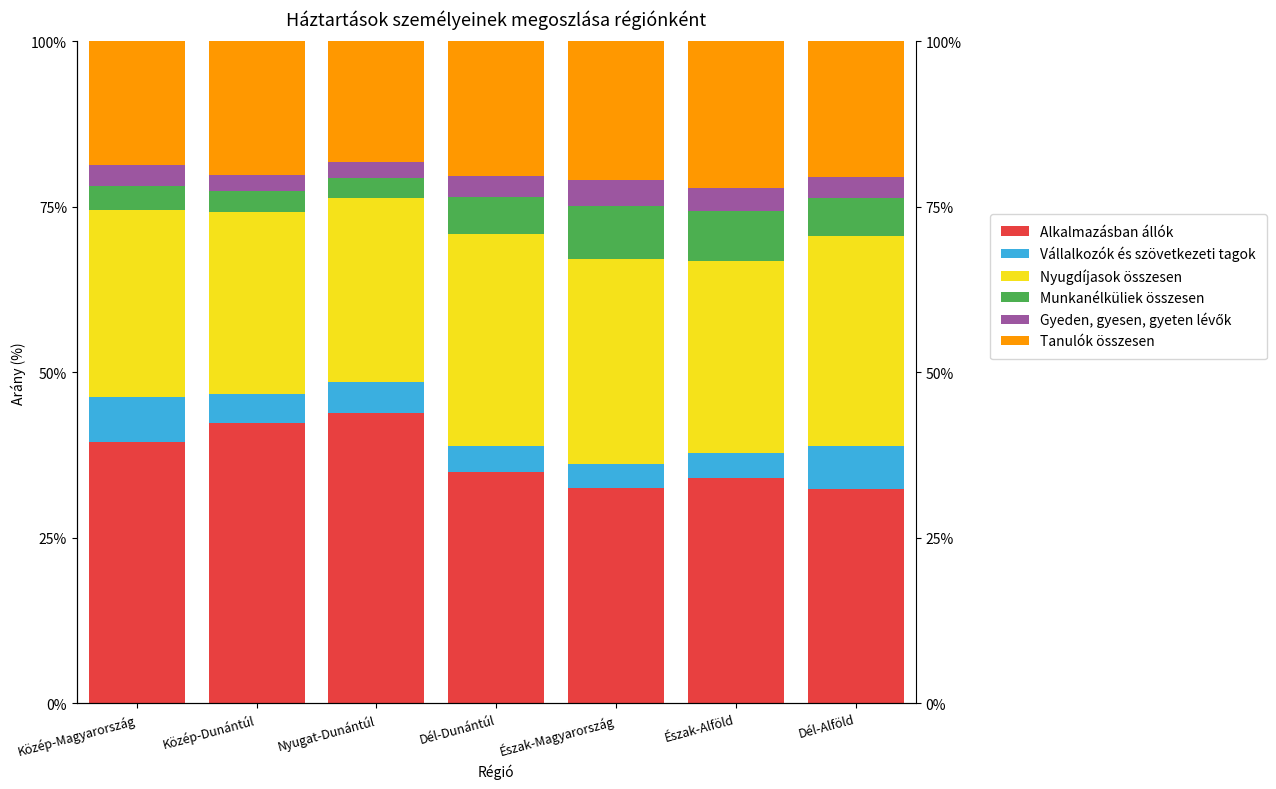

True or false: Nyugdíjasok összesen has a value of 7.3 at Dél-Dunántúl.

False